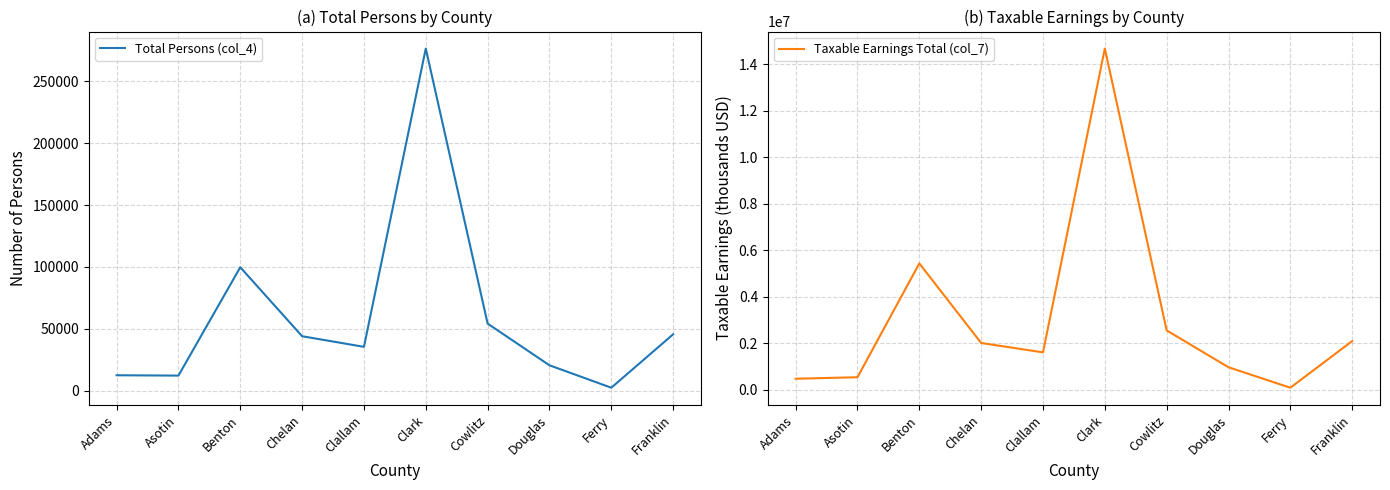

At which label does Taxable Earnings Total (col_7) reach its peak?

Clark